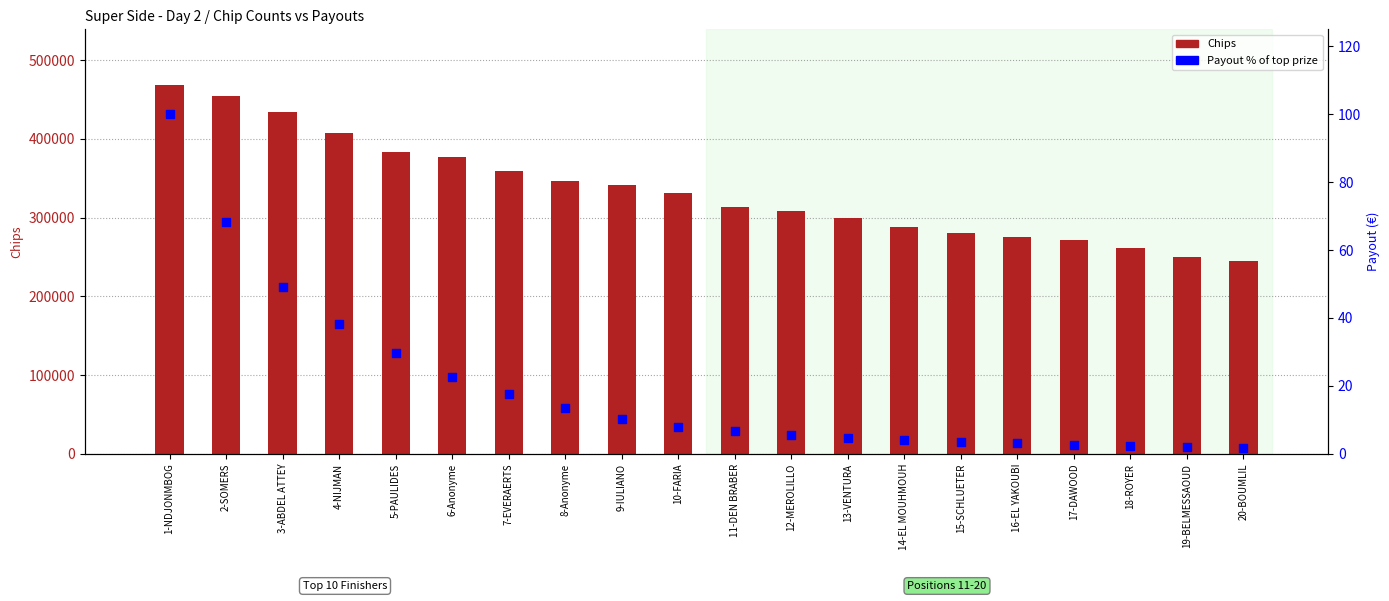

Which series contains the lowest Y value?

Payout % of top